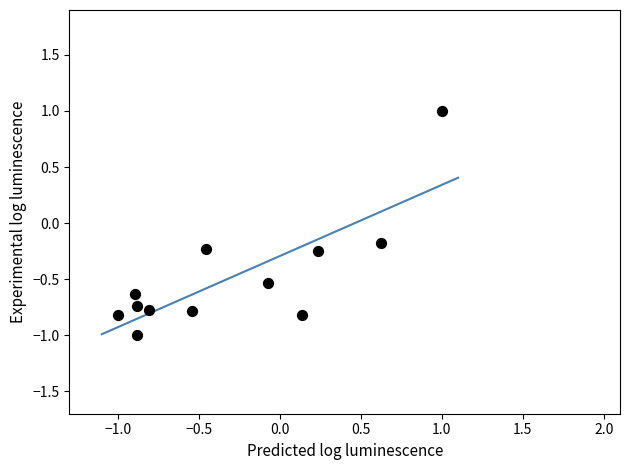

What is the average X value?

-0.3